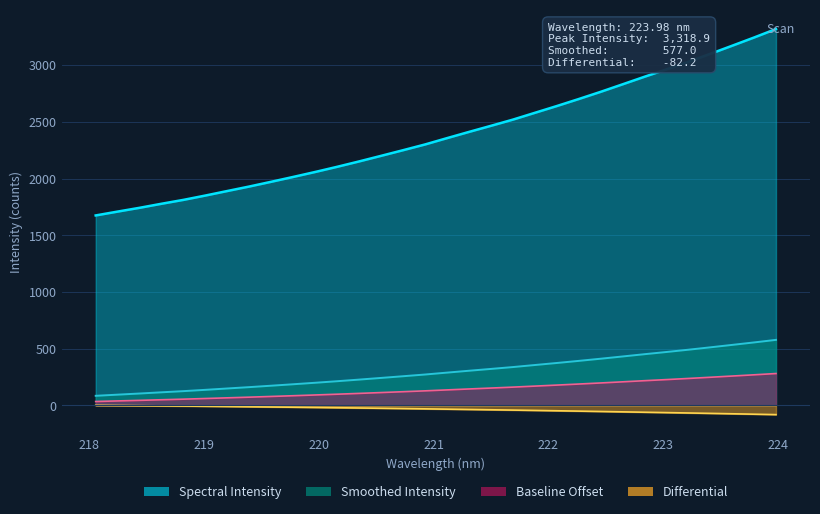

What is the sum of the values at 219.9712 and 223.7895?

5302.1